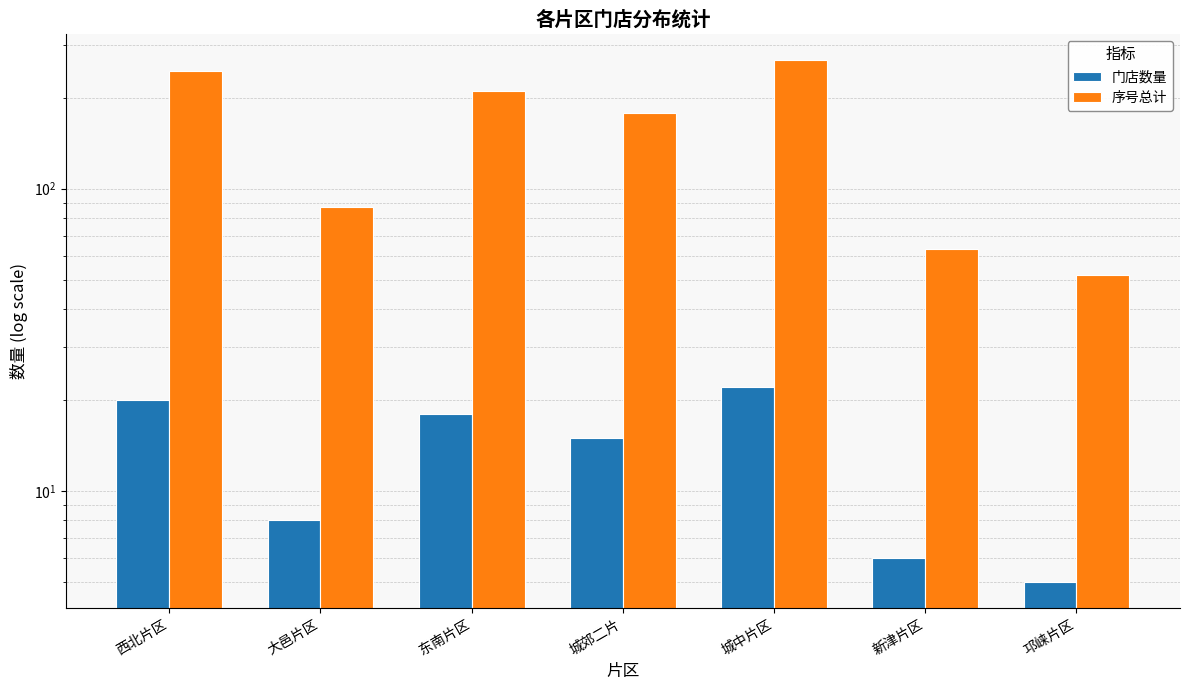

How many values in the 门店数量 series are below 15?

3